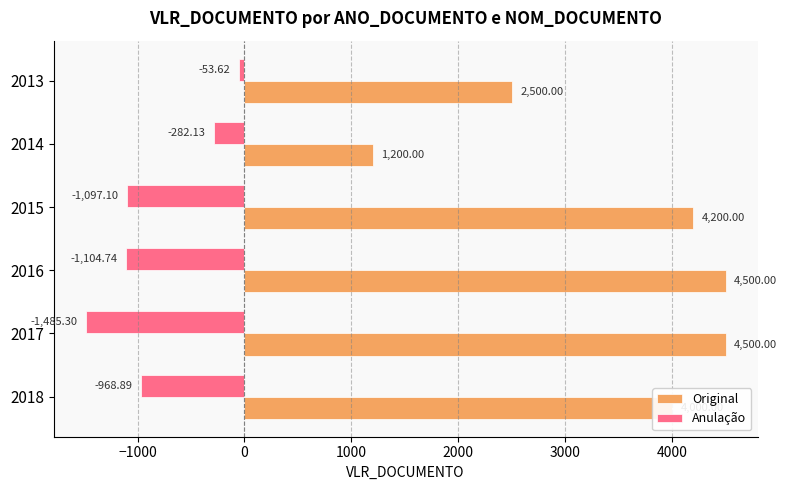

At 2013, list the series in order from largest to smallest.

Original, Anulação